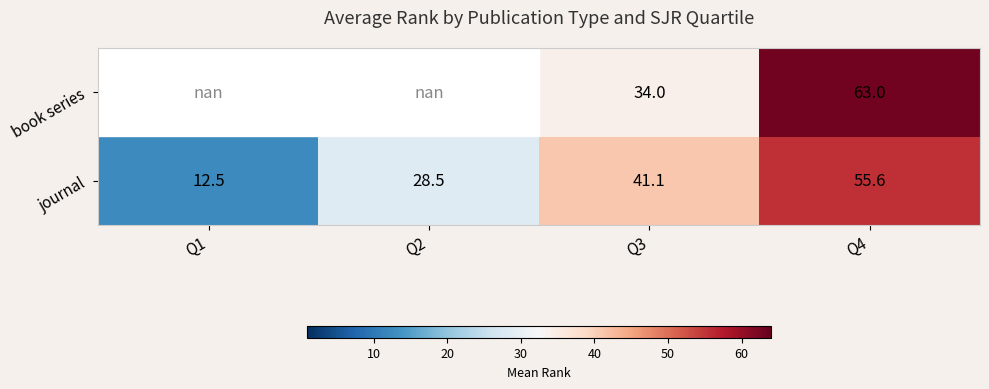

Rank the series at Q3 from lowest to highest value.

book series, journal